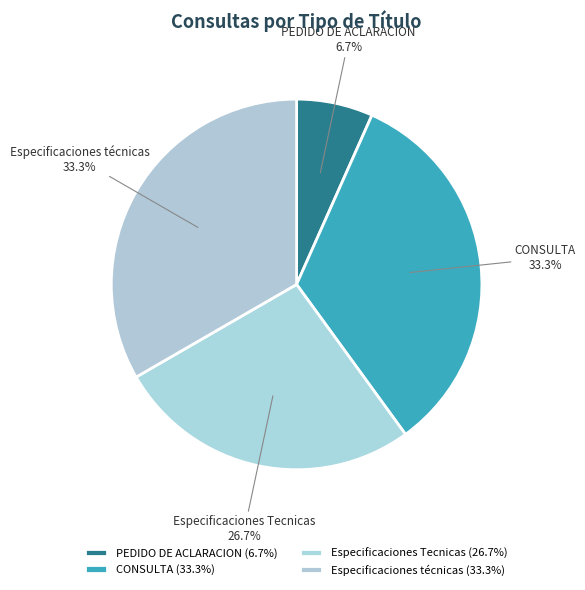

Which has a higher value, Especificaciones técnicas or PEDIDO DE ACLARACION?

Especificaciones técnicas